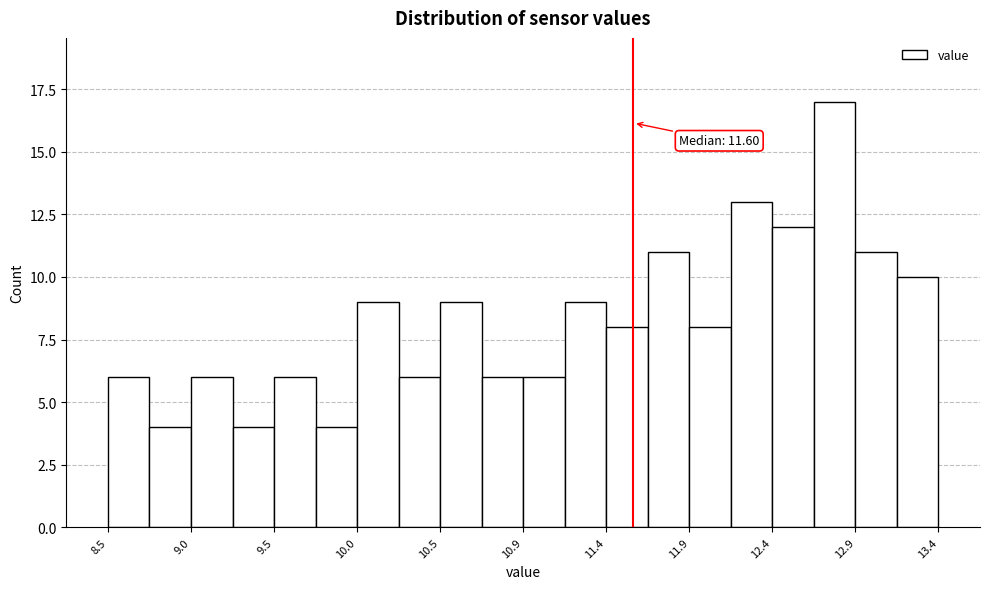

Which range on the x-axis has the tallest bar?

12.665 to 12.910